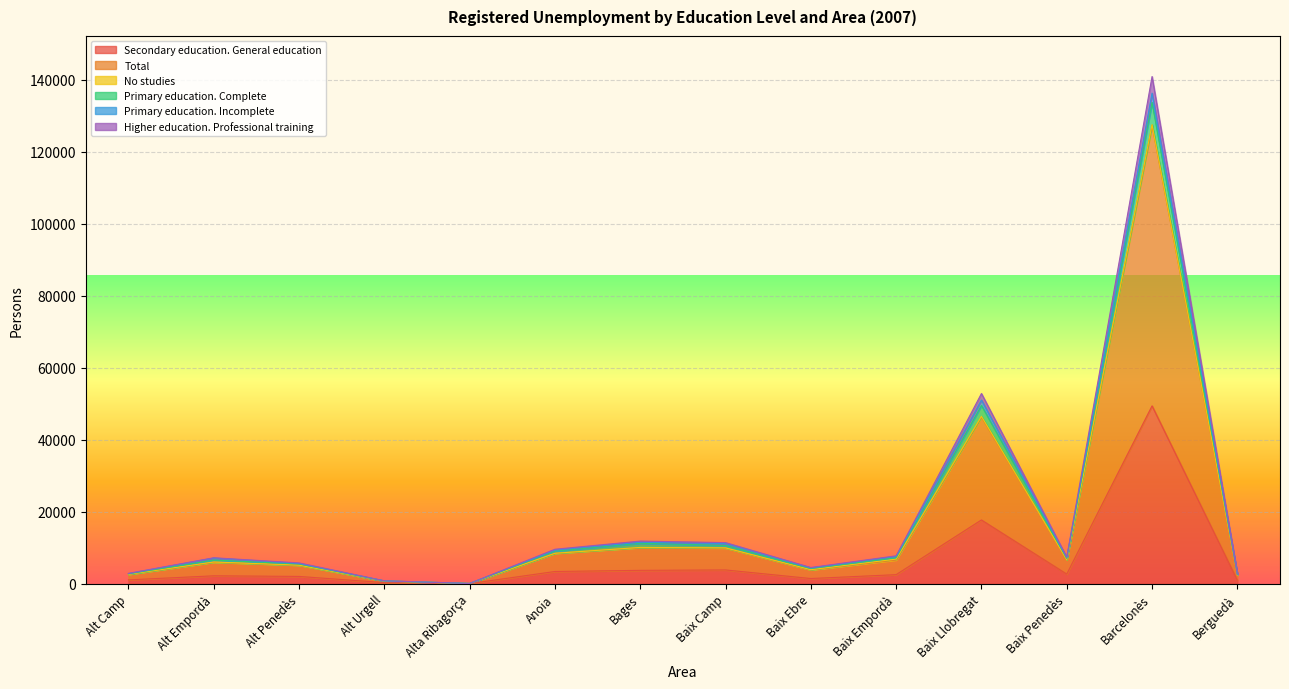

At which label does Secondary education. General education reach its peak?

Barcelonès